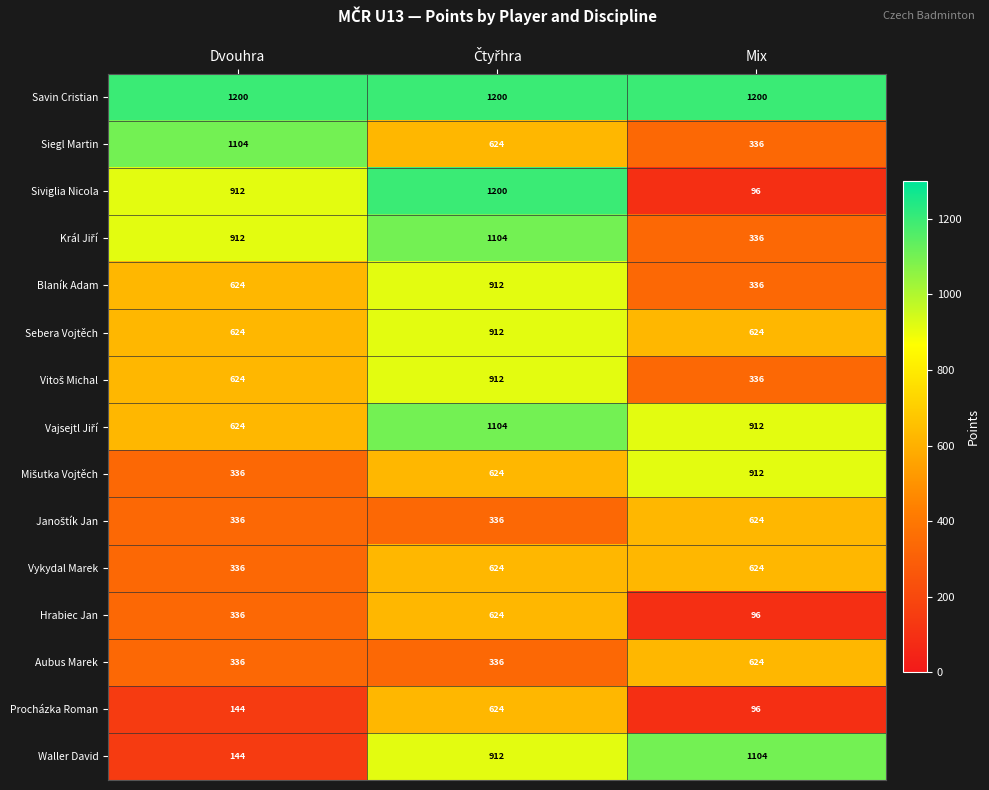

At which label is Blaník Adam closest to 624?

Dvouhra